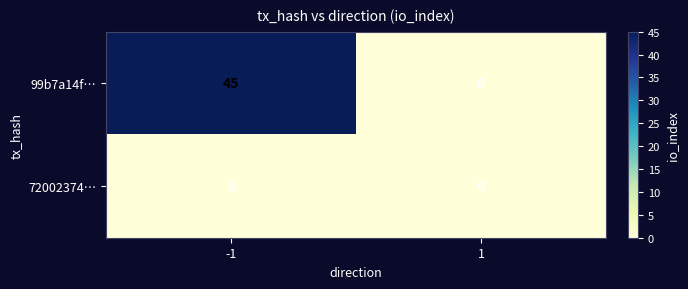

Is it true that 99b7a14f… equals 26 at 1?

False